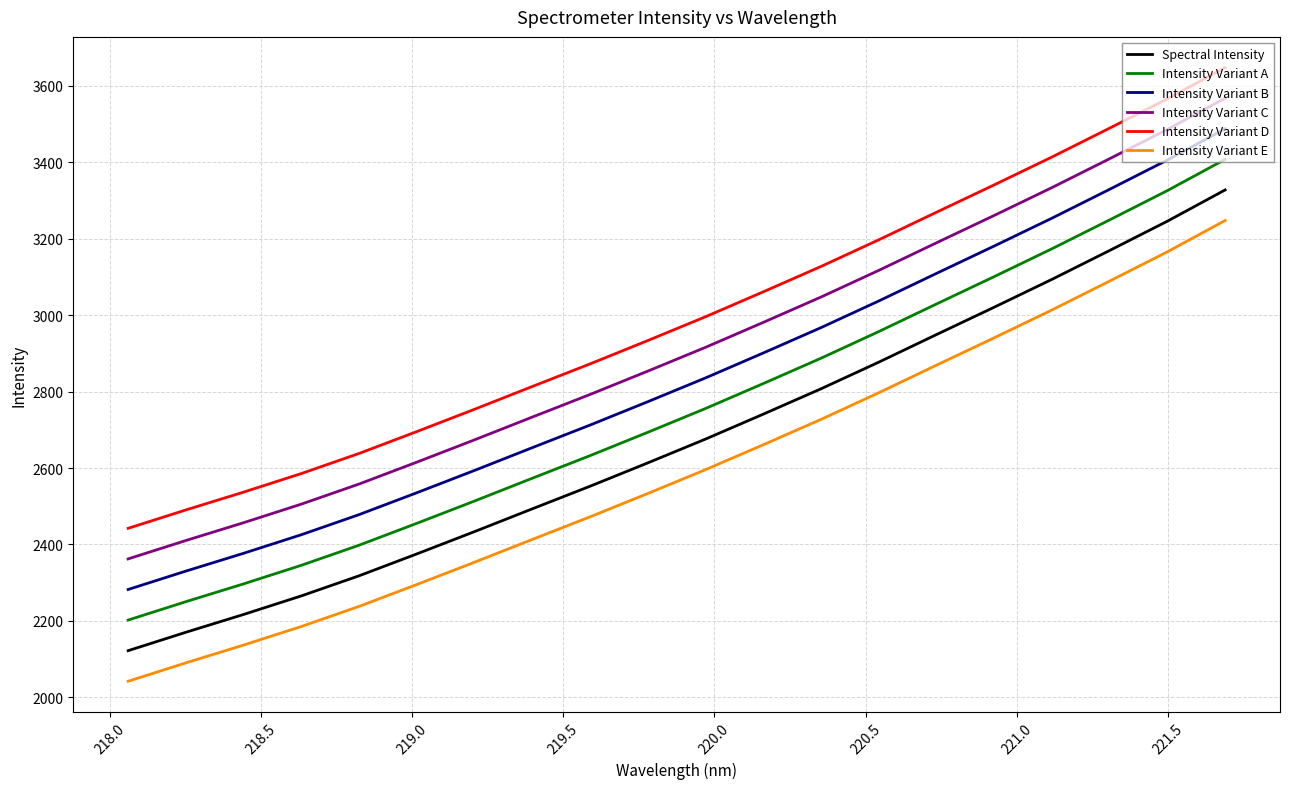

List the series in order of their overall mean, lowest first.

Intensity Variant E, Spectral Intensity, Intensity Variant A, Intensity Variant B, Intensity Variant C, Intensity Variant D